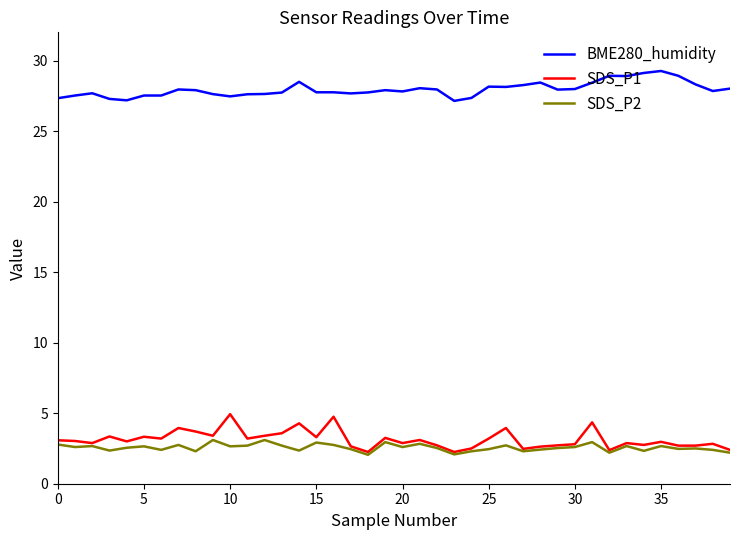

True or false: BME280_humidity and SDS_P1 intersect in this chart.

False